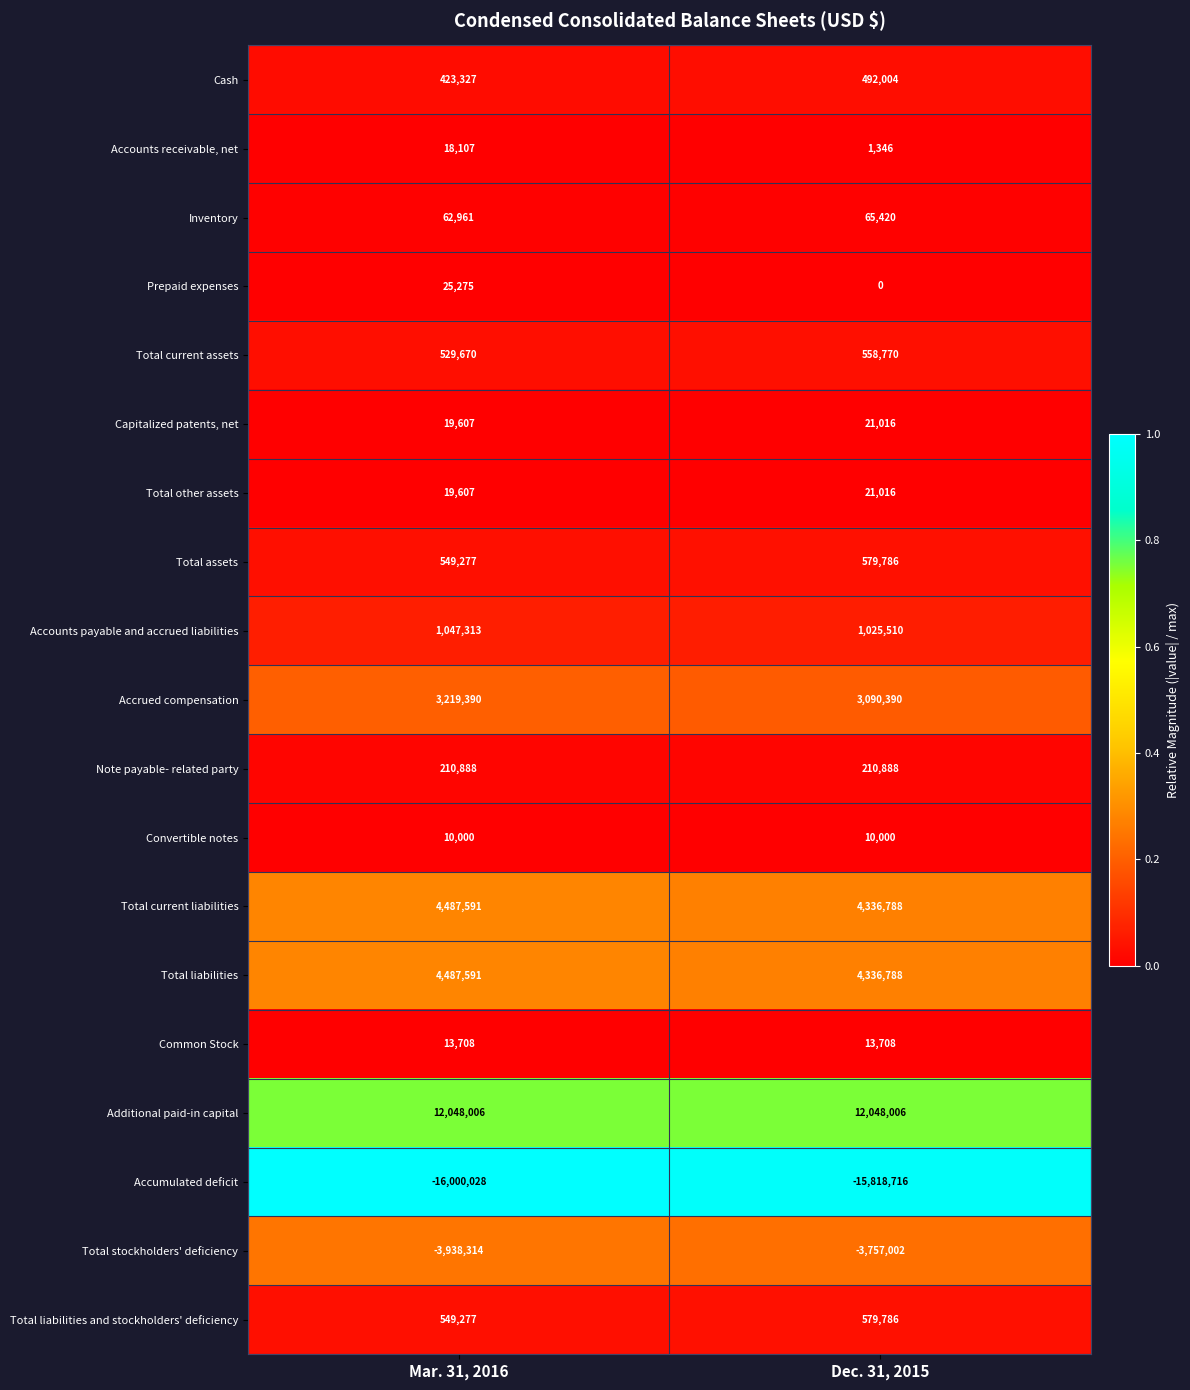

What is the spread (max minus min) of values at Dec. 31, 2015?

27866722